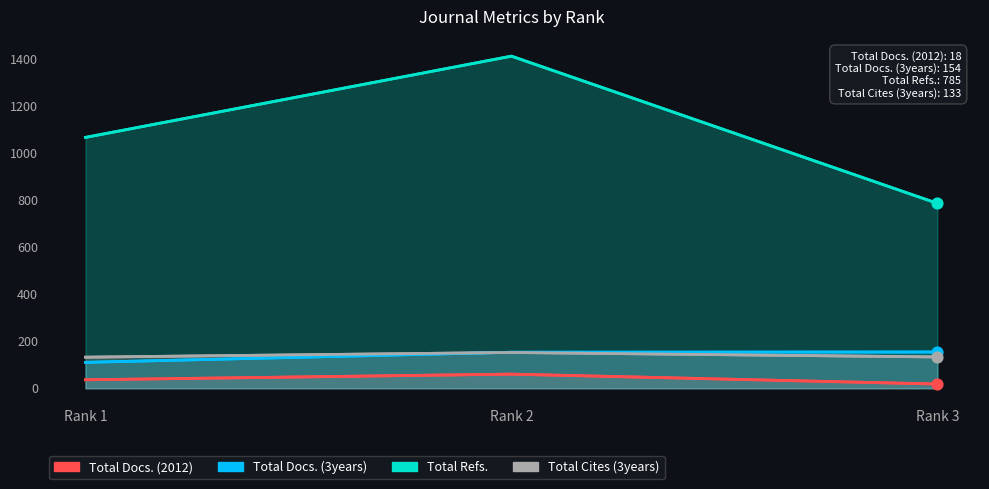

Which series contains the lowest Y value?

Total Docs. (2012)